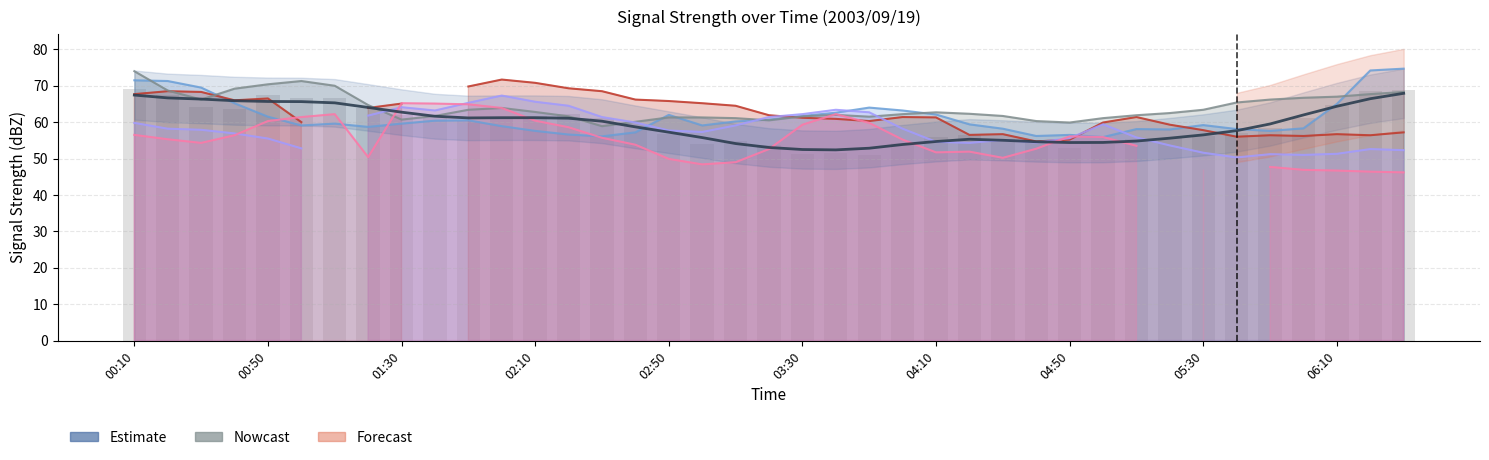

What is the difference between the second highest and second lowest values?

15.0